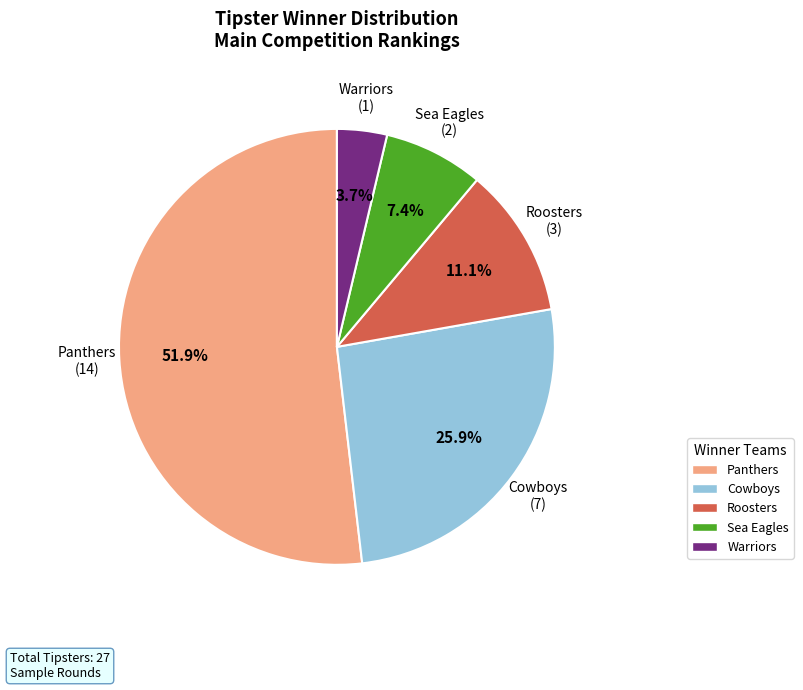

Is there a majority slice in this chart?

Yes